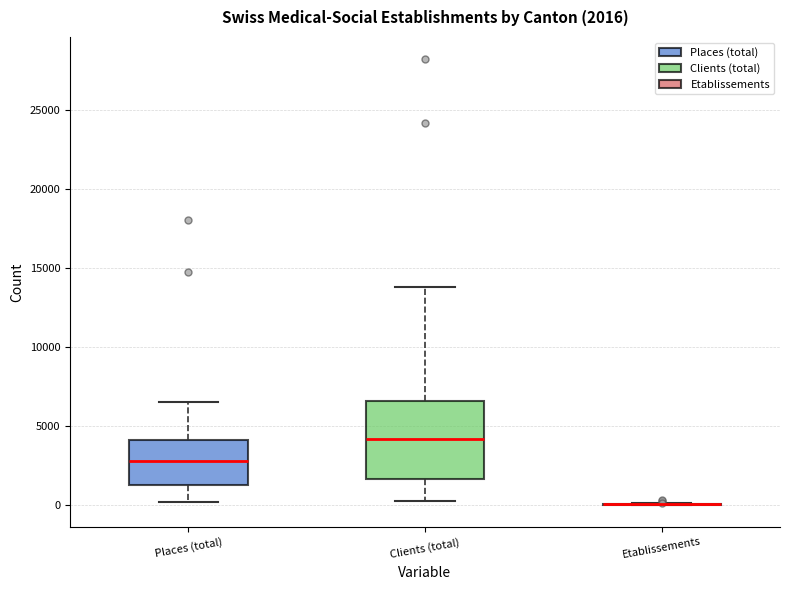

Which box is the tallest, from its lower edge to its upper edge?

Clients (total)